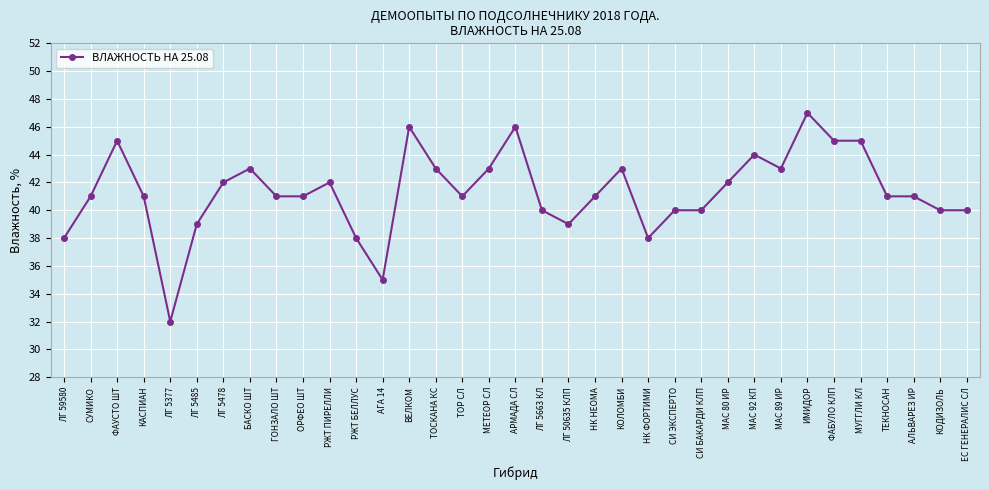

What is the maximum value shown in the chart?

47